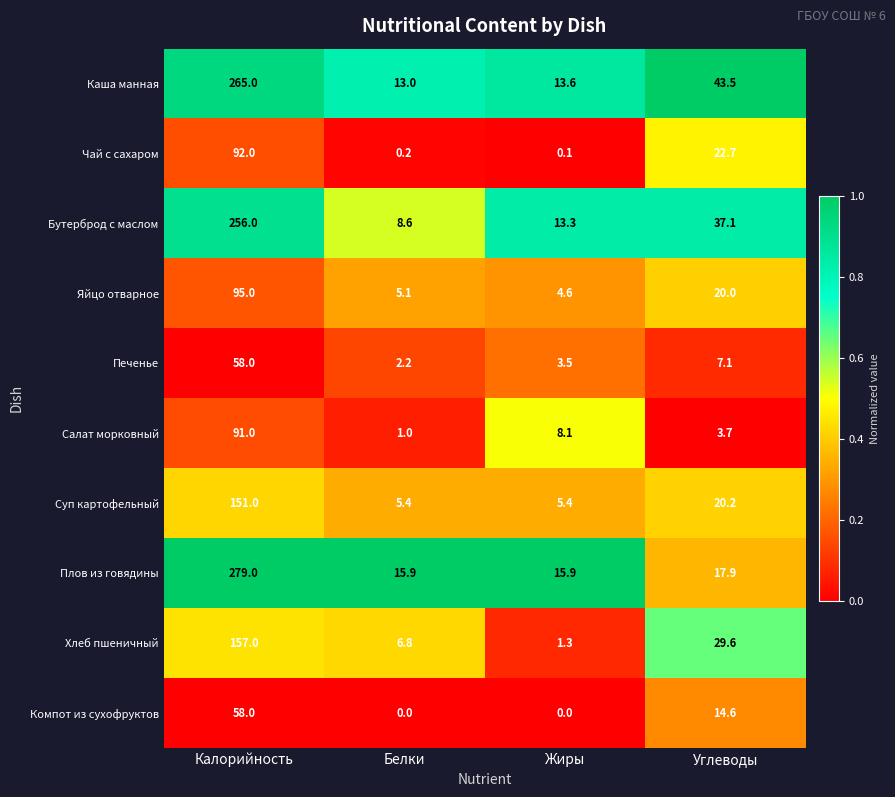

What value does the Плов из говядины series have at Калорийность?

279.0